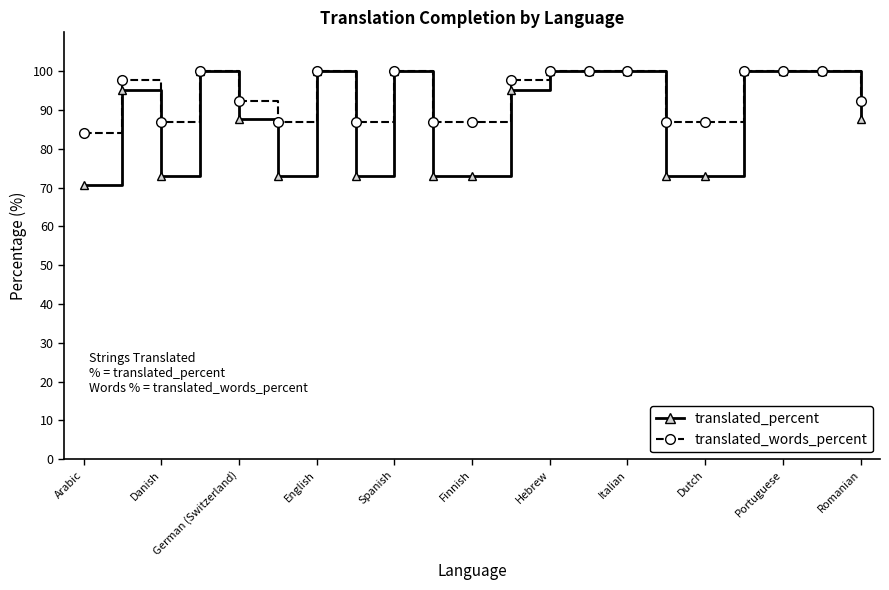

Which series has the largest range (max minus min)?

translated_percent